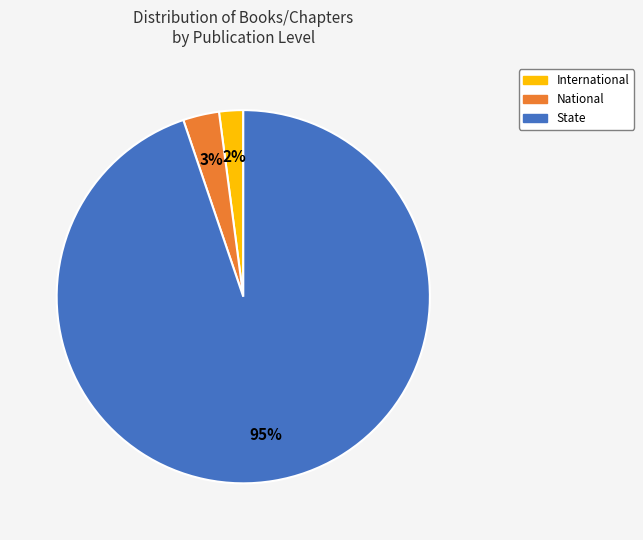

What percentage is the State slice, to the nearest percent?

95%